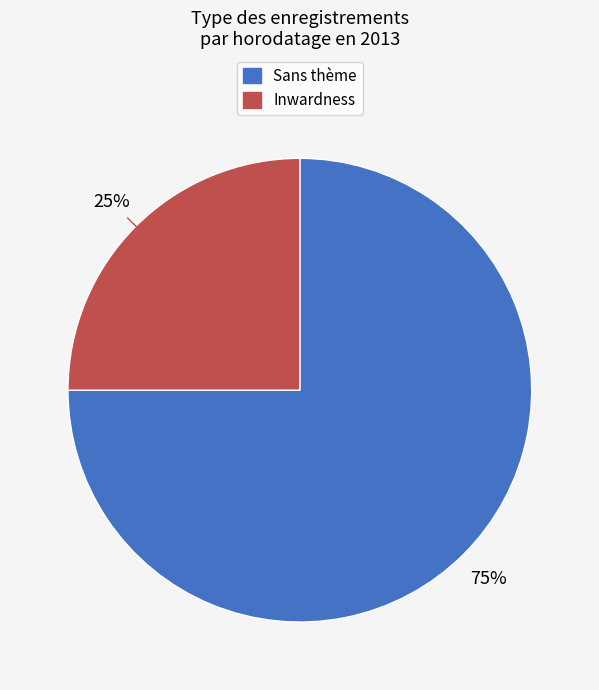

Is it true that Sans thème is 82% of the pie?

False